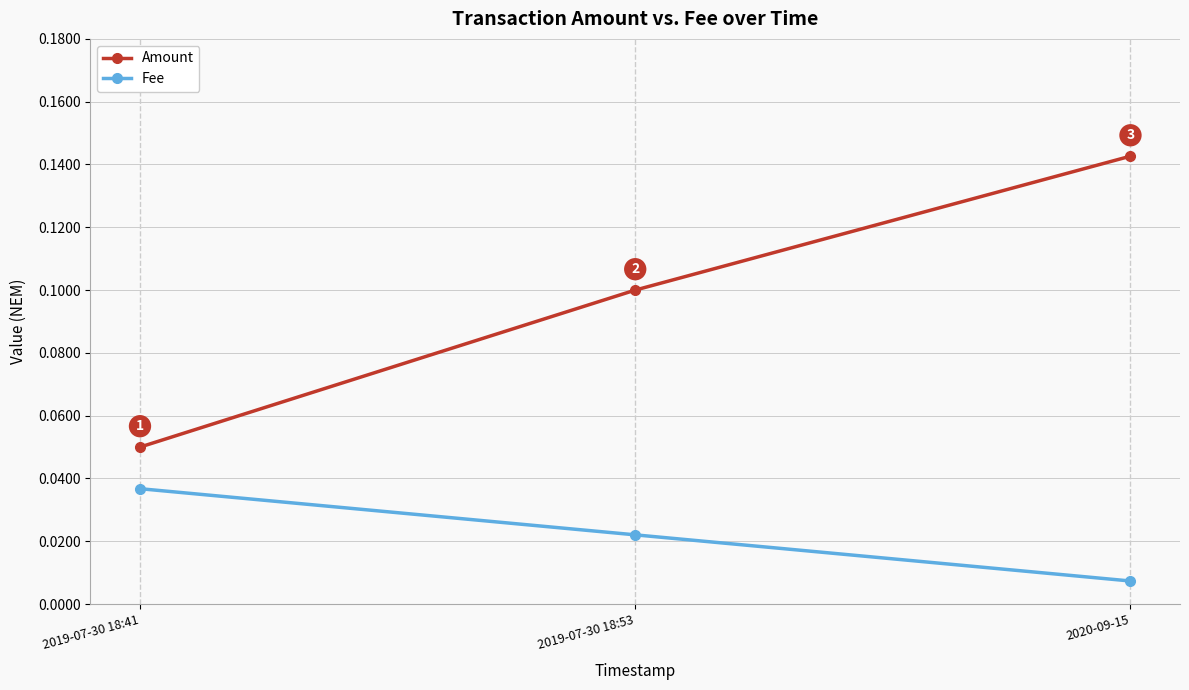

The value of Amount at 2020-09-15 is 0.1. True or false?

True